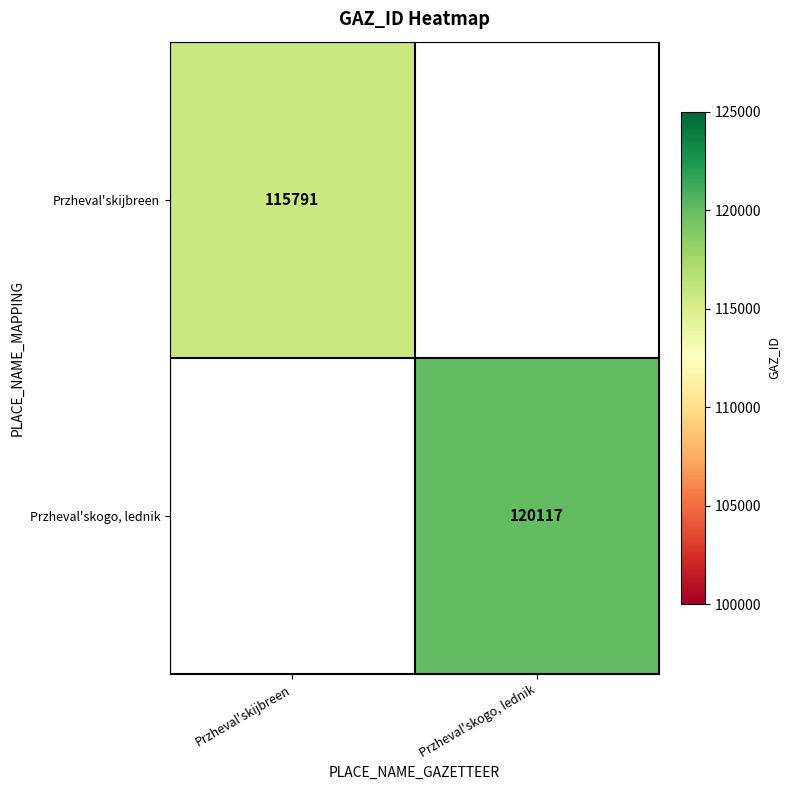

Is it true that Przheval'skogo, lednik equals 59017.6 at Przheval'skogo, lednik?

False